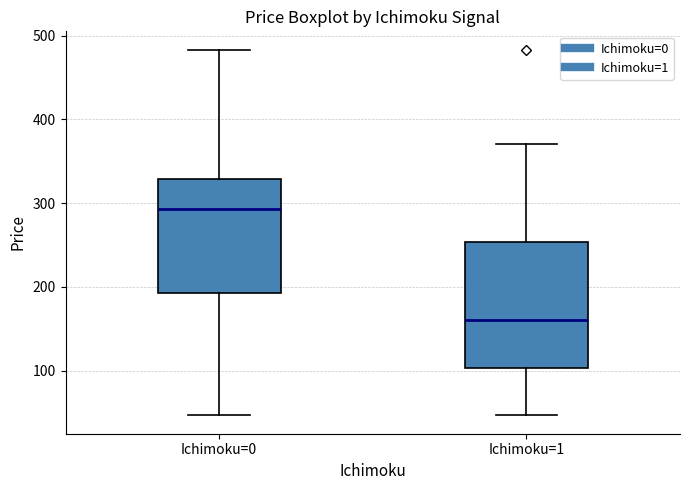

Where does the lower whisker of the box for Ichimoku=1 end on the y-axis? The values are not printed on the chart, so give them approximately, as read against the axis.

50